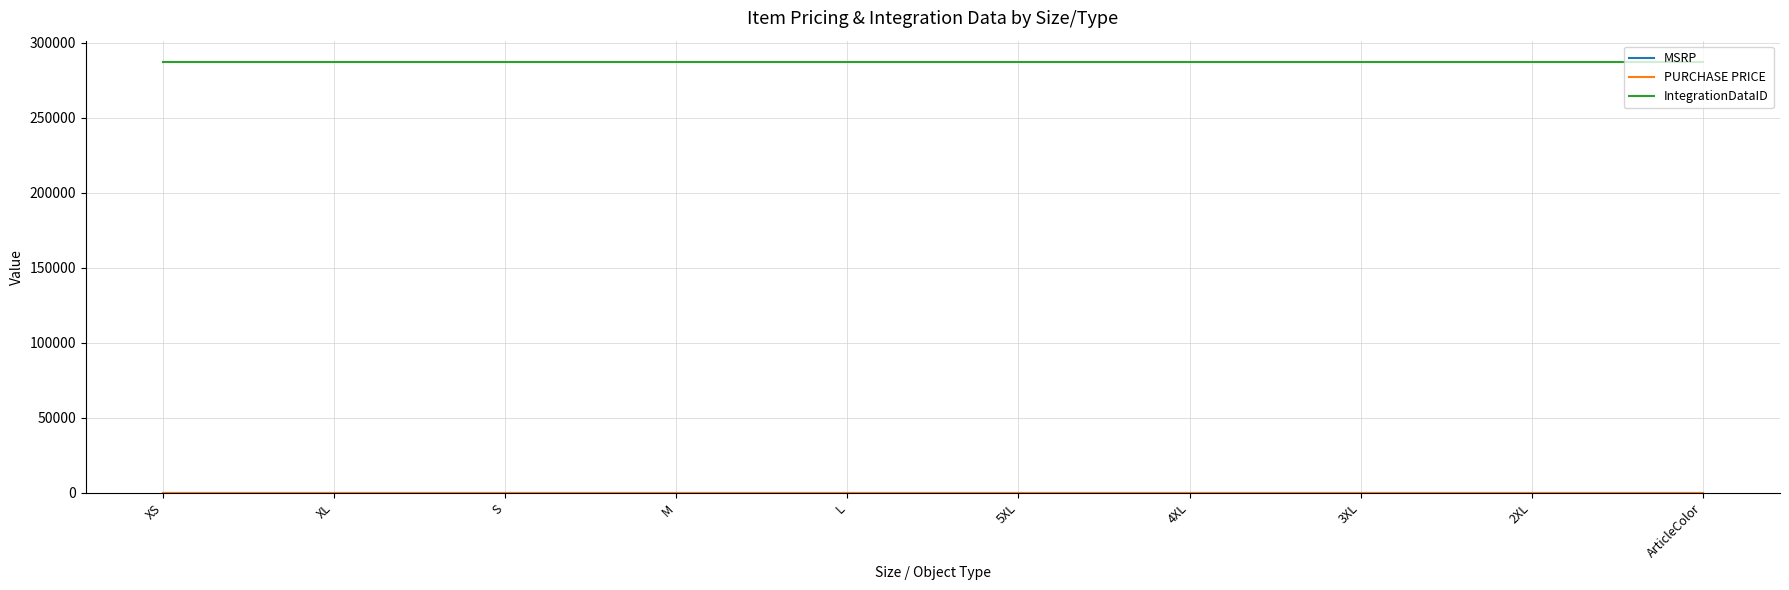

The value of IntegrationDataID at 5XL is 286943.0. True or false?

True